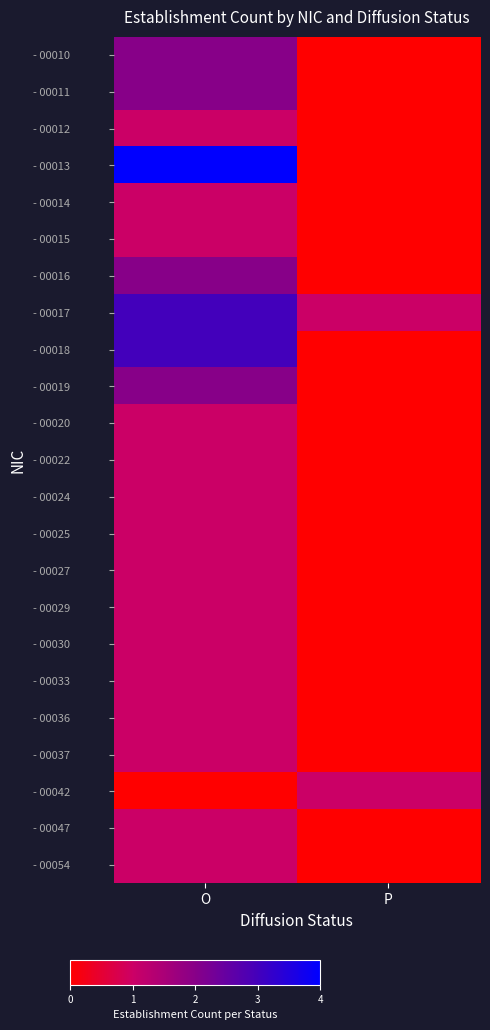

What is the spread (max minus min) of values at P?

1